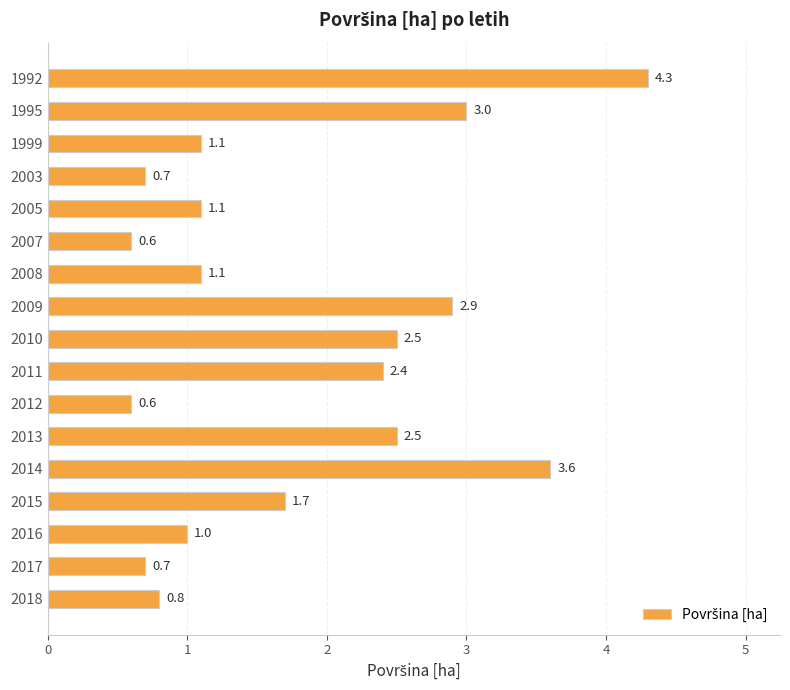

What is the sum of all values?

30.6